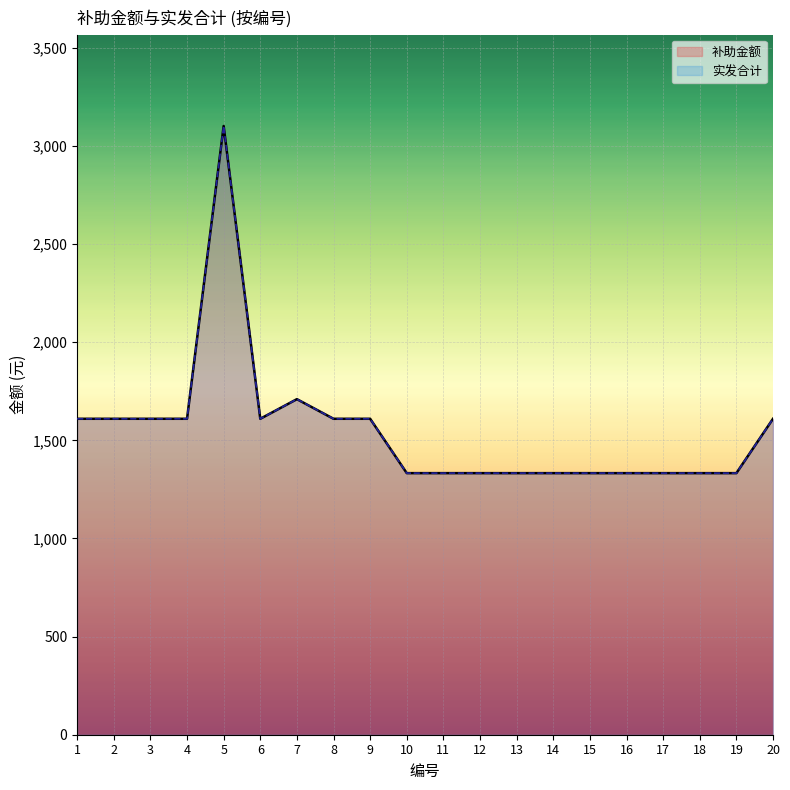

True or false: 补助金额 and 实发合计 cross at least once.

False